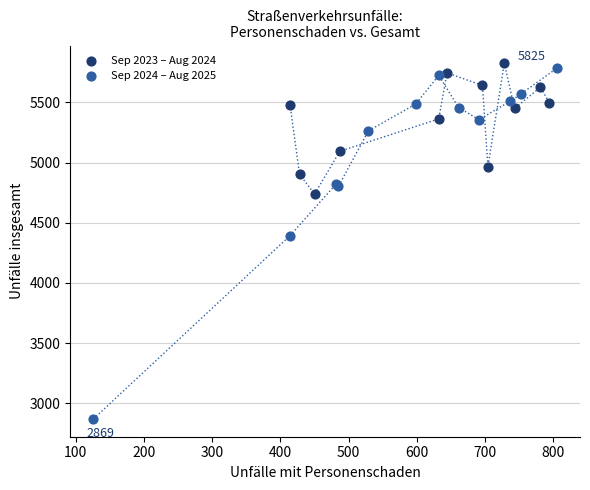

Which series reaches the minimum Y coordinate?

Sep 2024 – Aug 2025